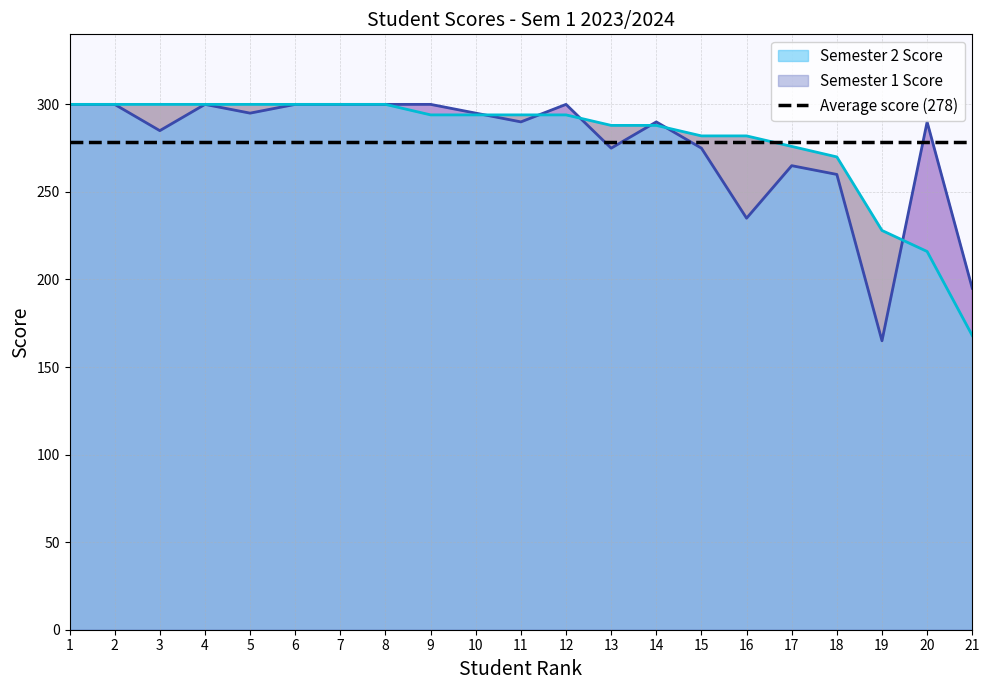

The value of Semester 1 Score at 2 is 494. True or false?

False